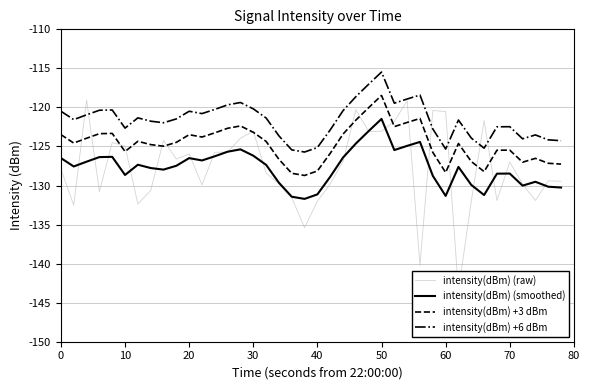

Which category has the highest value in the intensity(dBm) +6 dBm series?

50